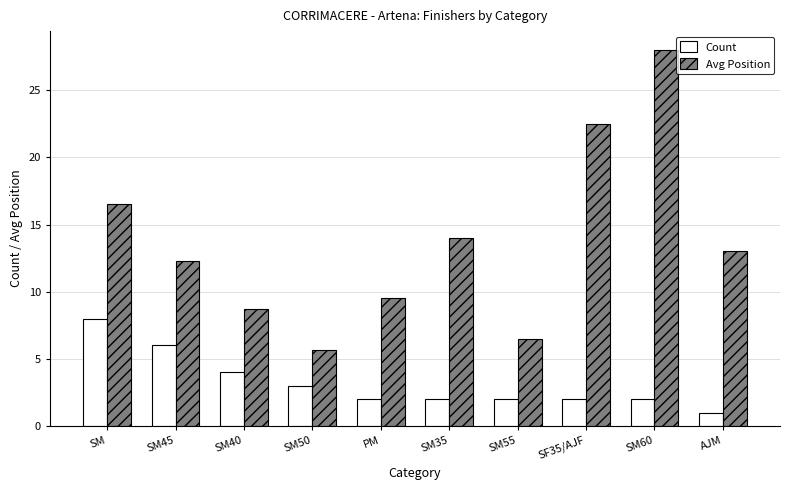

Which category has the lowest value in the Avg Position series?

SM50